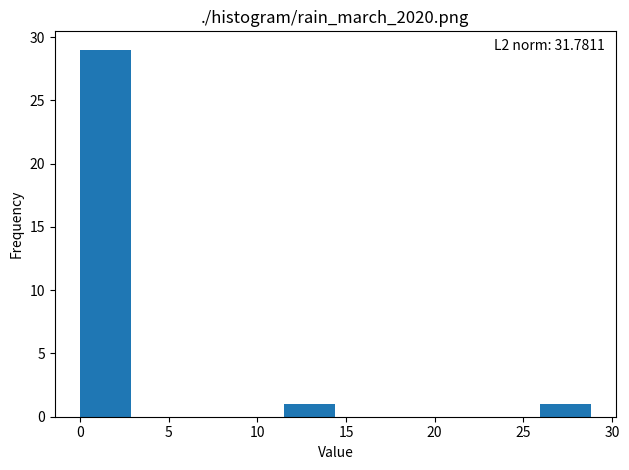

Over which range of the x-axis is the bar tallest?

0.0 to 3.0